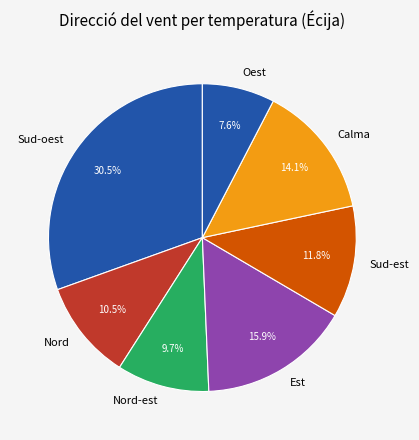

To the nearest percent, what is the difference between the Calma and Sud-est slice percentages?

2%